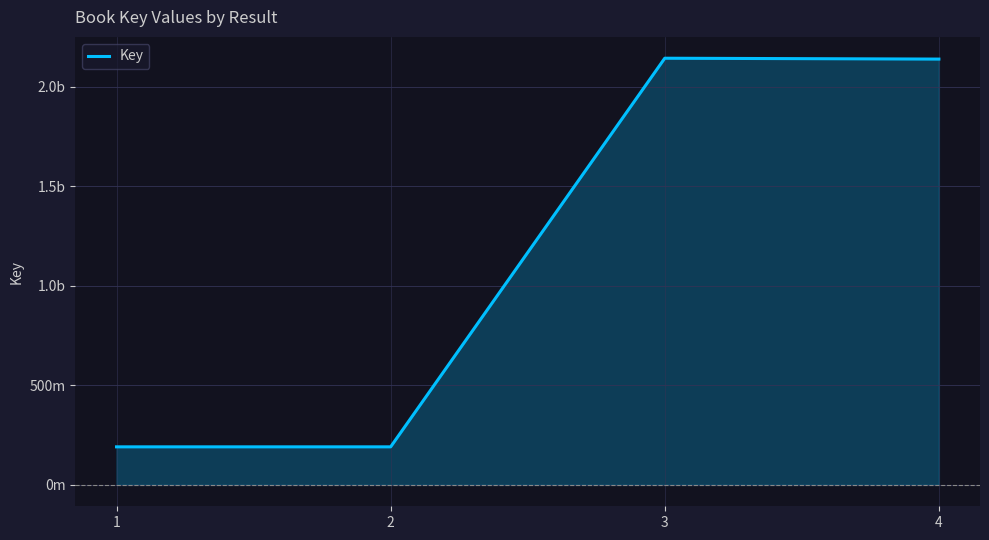

Does the chart have visible grid lines?

Yes